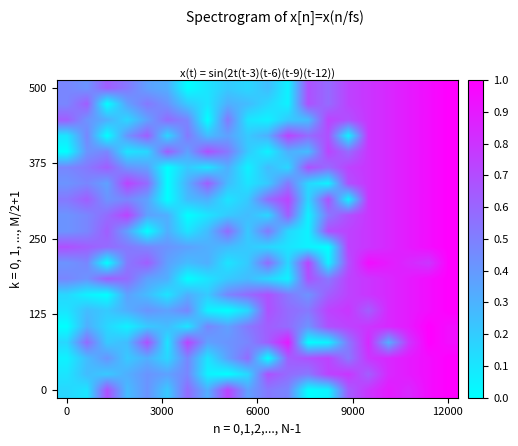

What is the maximum value shown in the chart?

1.0